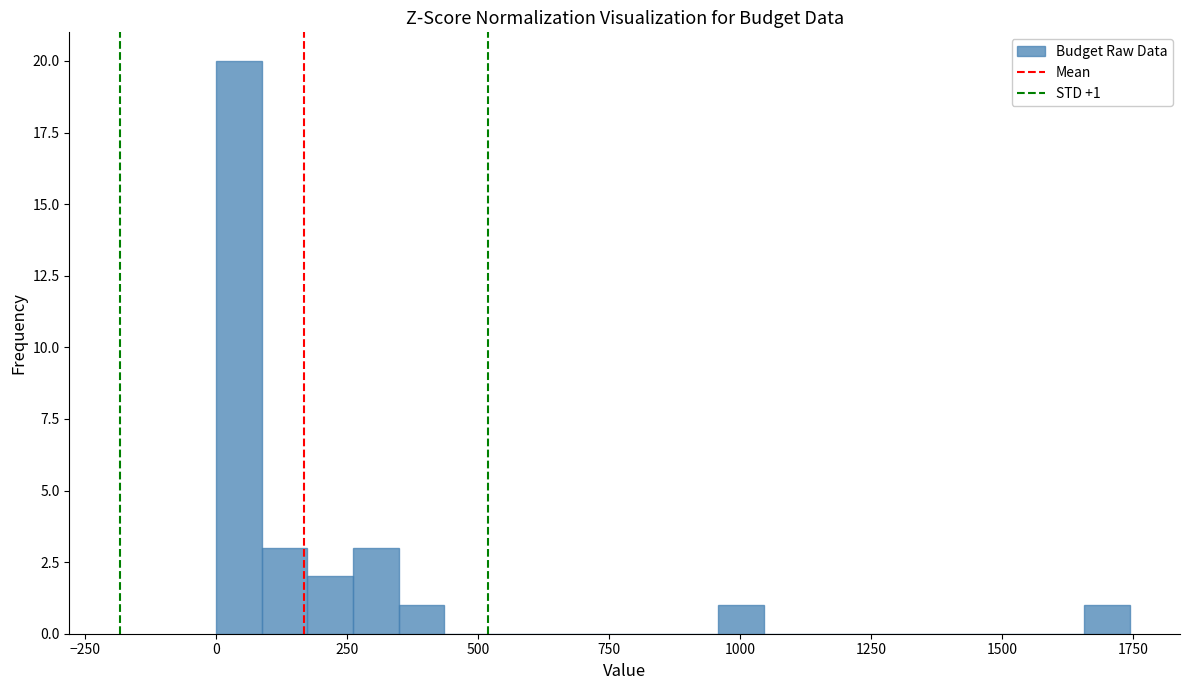

Around what value on the x-axis is the tallest bar? Give the approximate position of its centre, as read against the axis.

50